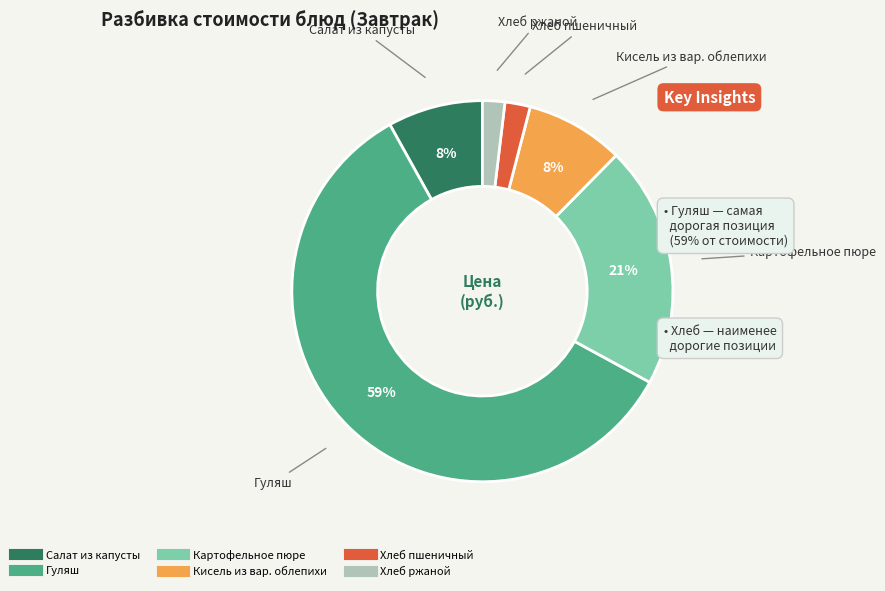

To the nearest percent, what percentage of the pie is Хлеб пшеничный?

2%